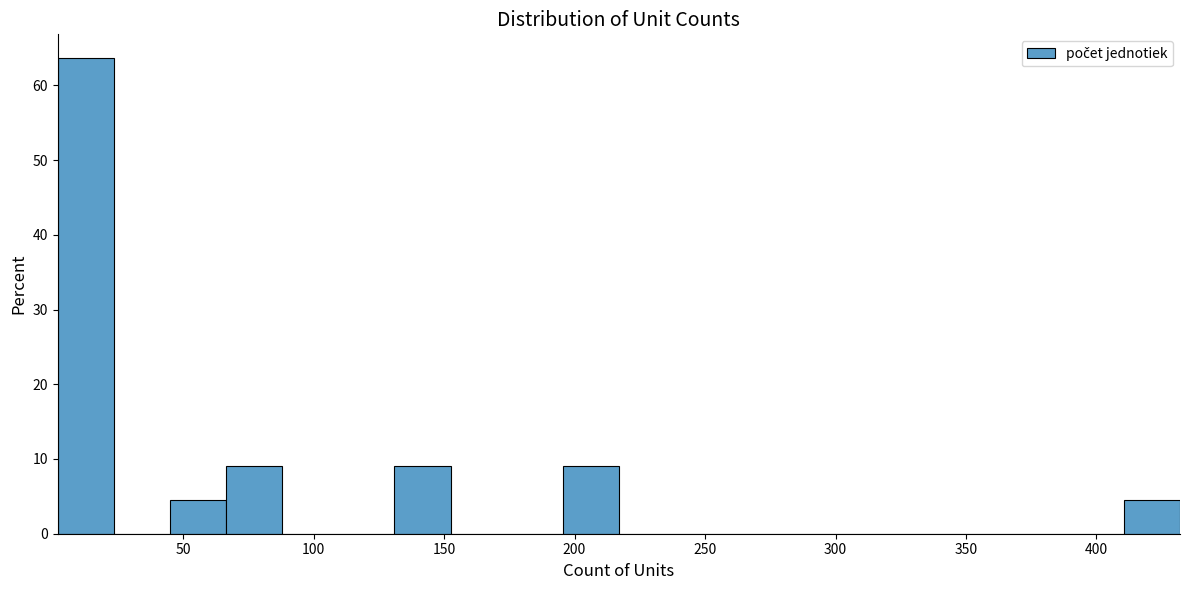

Over which range of the x-axis is the bar tallest?

2.0 to 23.5